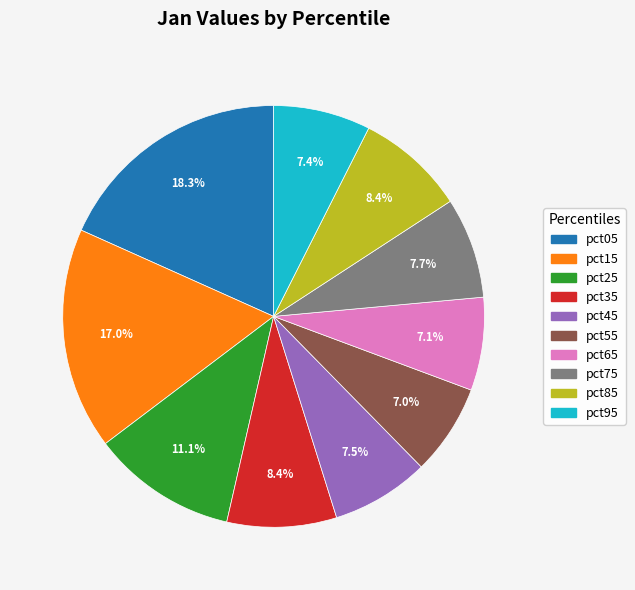

Does pct75 account for over 50% of the chart?

No